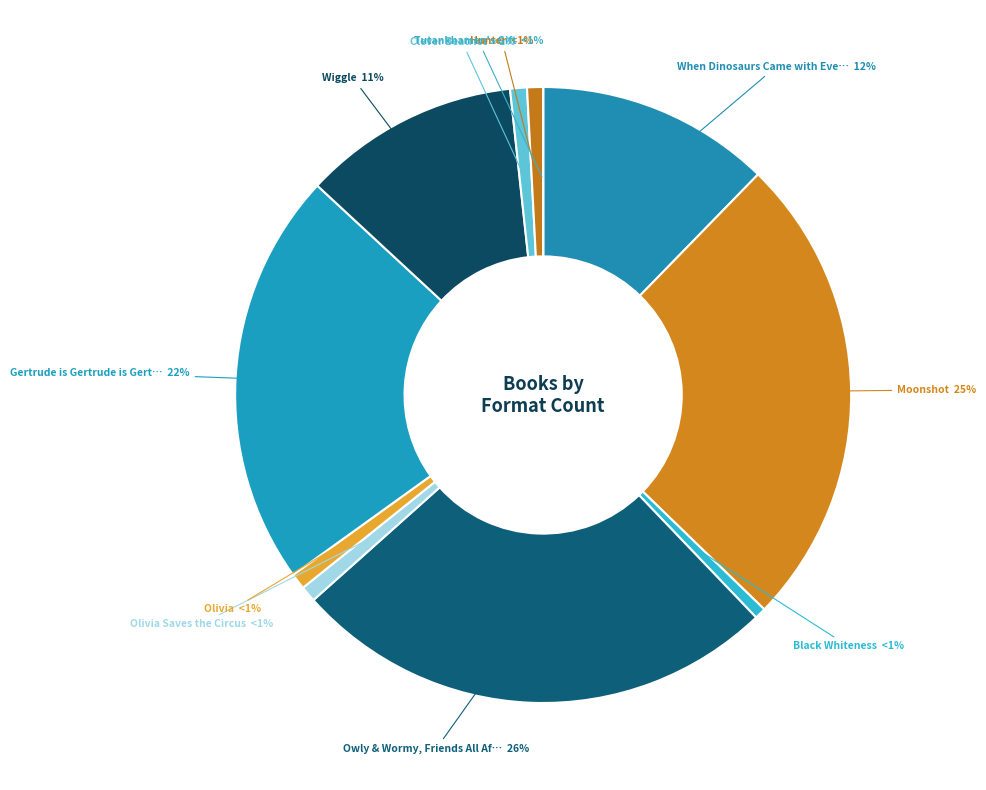

To the nearest percent, what is the combined percentage of Olivia and Gertrude is Gertrude is Gertrude is Gertrude?

23%